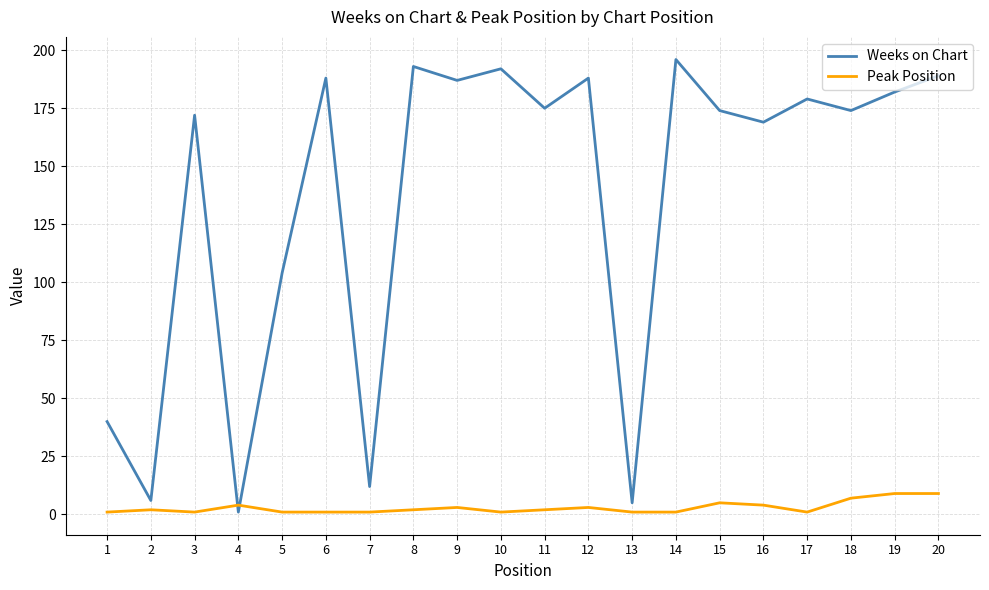

What is the sum of all Weeks on Chart values?

2726